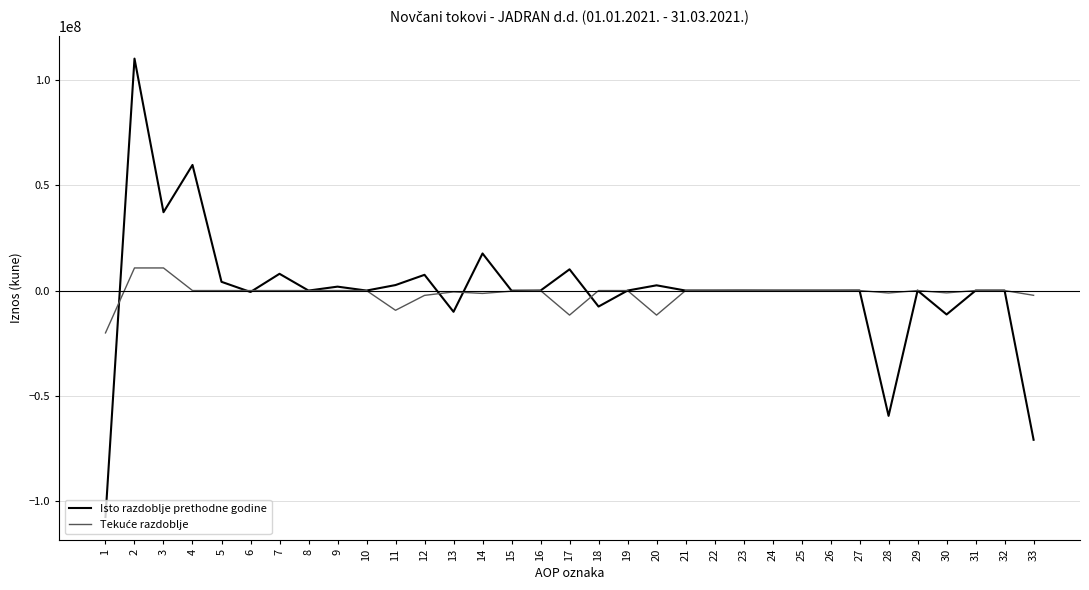

What is the spread (max minus min) of values at 15?

233777